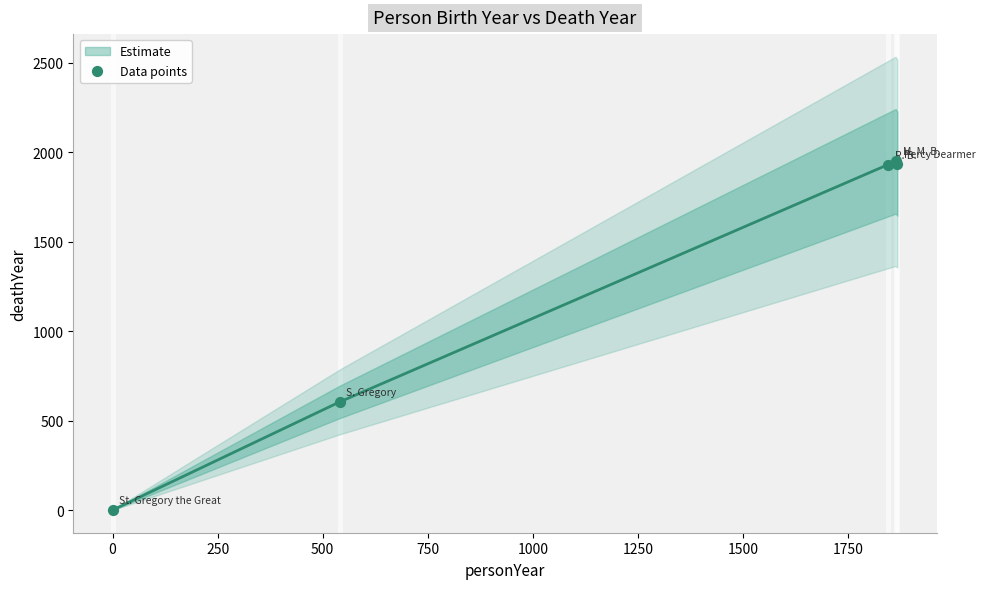

What Y value in the scatter plot is closest to 974?

604